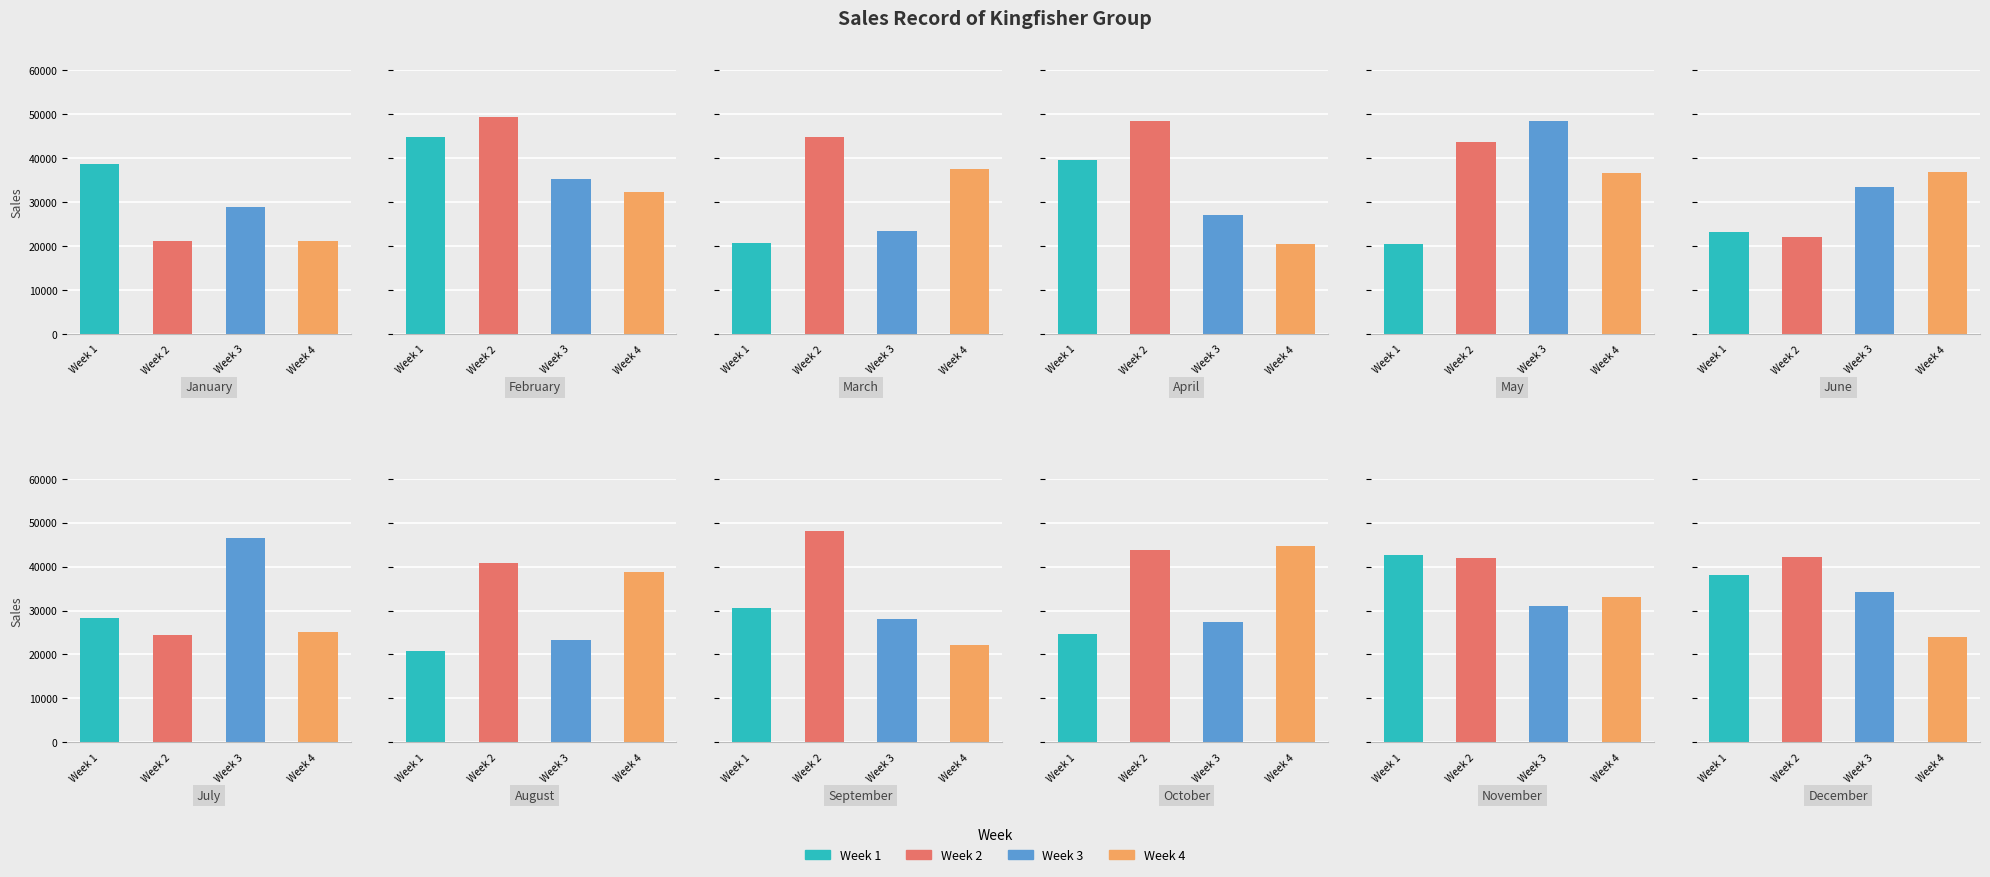

At which label is Week 4 closest to 32546?

February